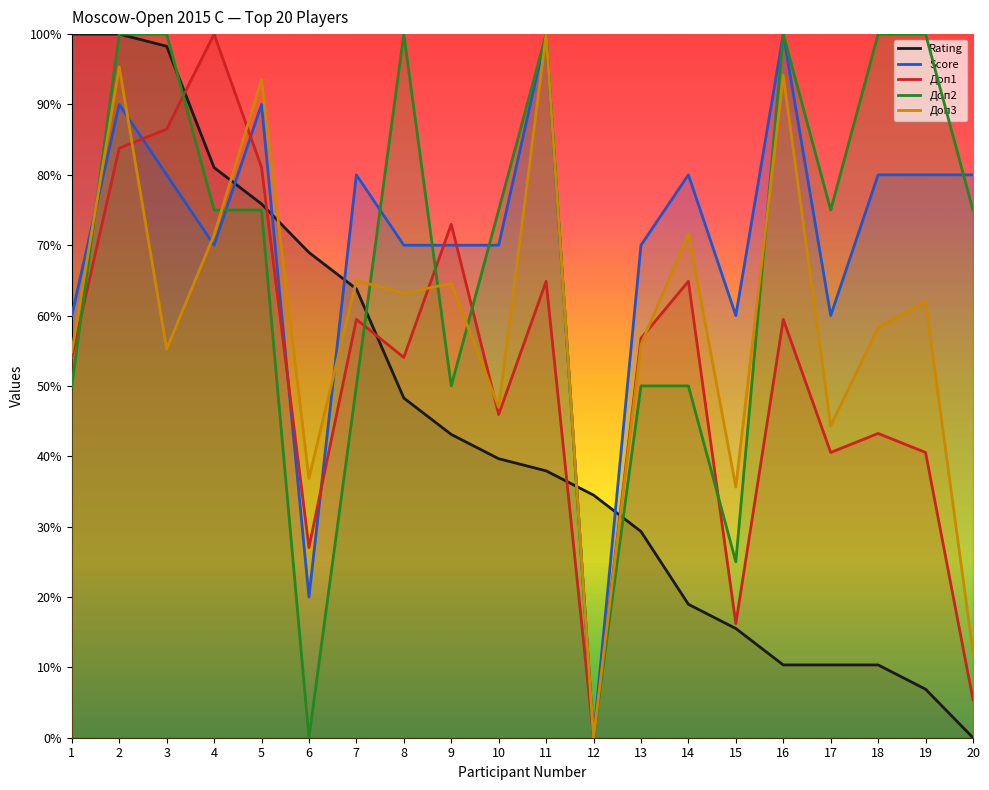

Rank the categories by Rating value from lowest to highest.

20, 19, 16, 17, 18, 15, 14, 13, 12, 11, 10, 9, 8, 7, 6, 5, 4, 3, 1, 2